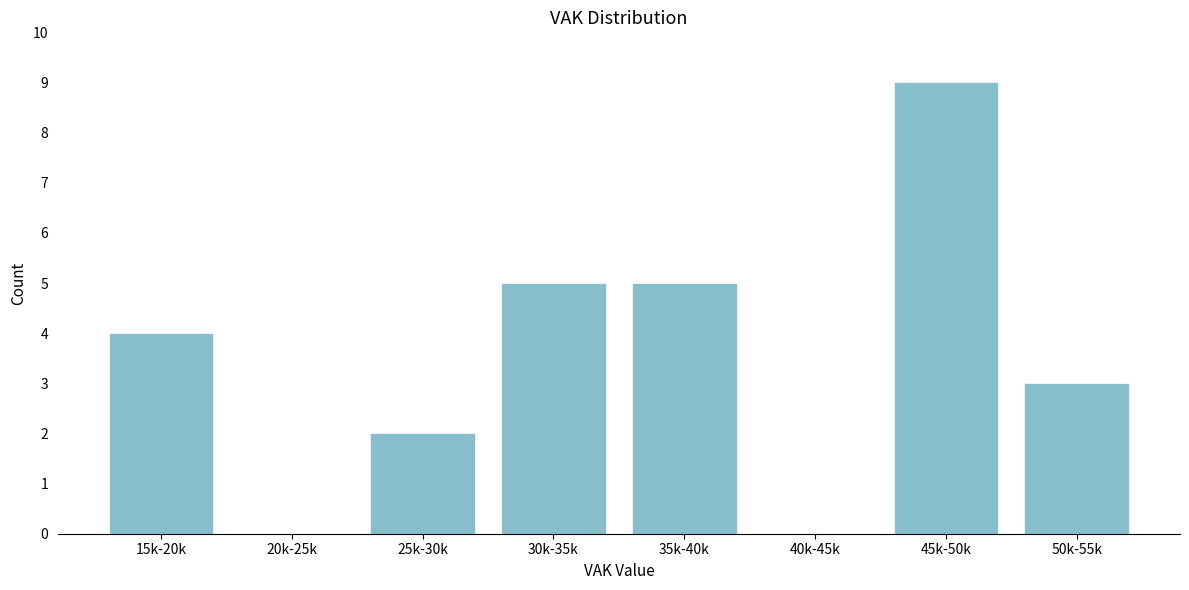

Reading left to right, extract all data points from this chart.

15k-20k=4	20k-25k=0	25k-30k=2	30k-35k=5	35k-40k=5	40k-45k=0	45k-50k=9	50k-55k=3